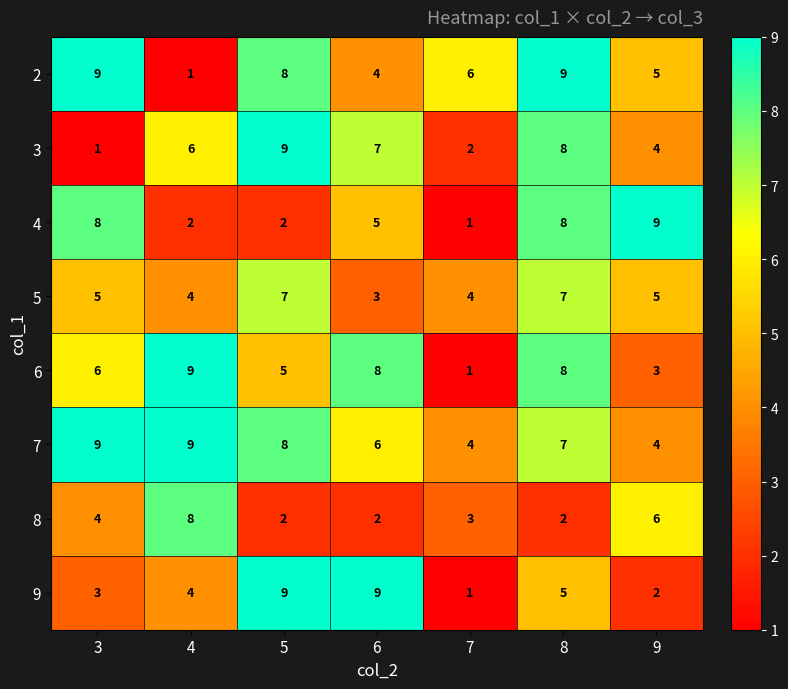

Which series changed the most between 4 and 6?

8